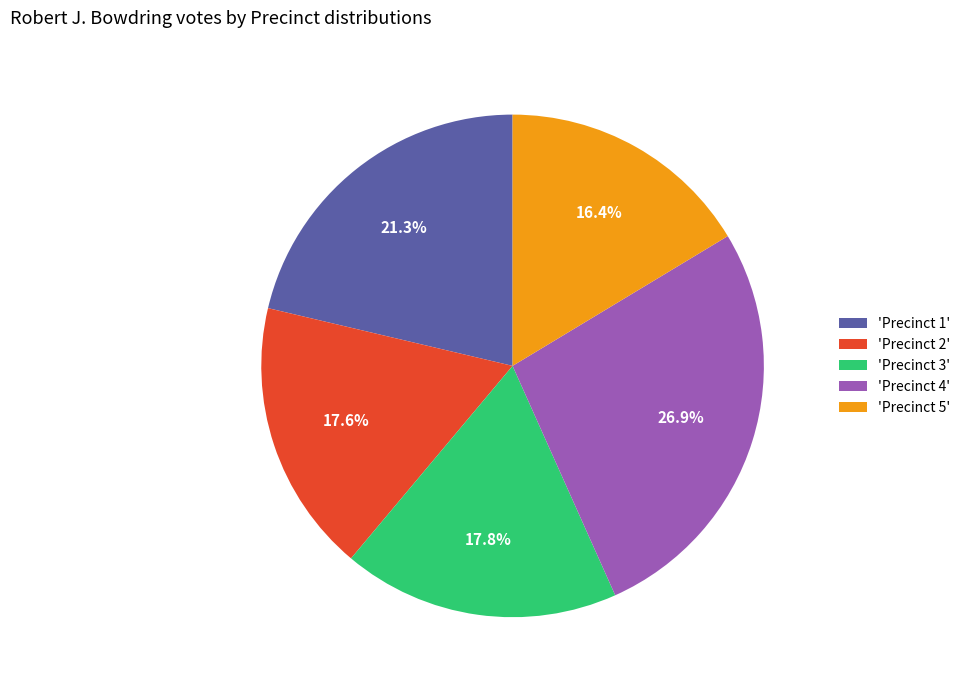

Do 'Precinct 1' and 'Precinct 5' together represent more than half of the pie?

No